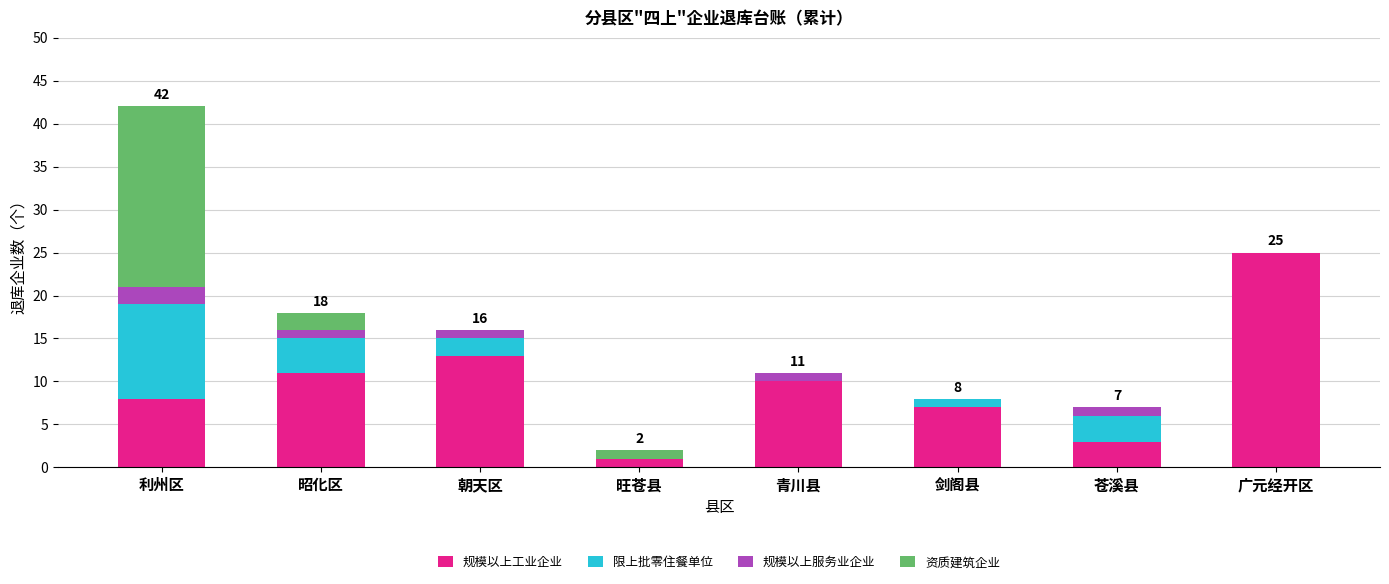

Which category has the highest value in the 规模以上工业企业 series?

广元经开区